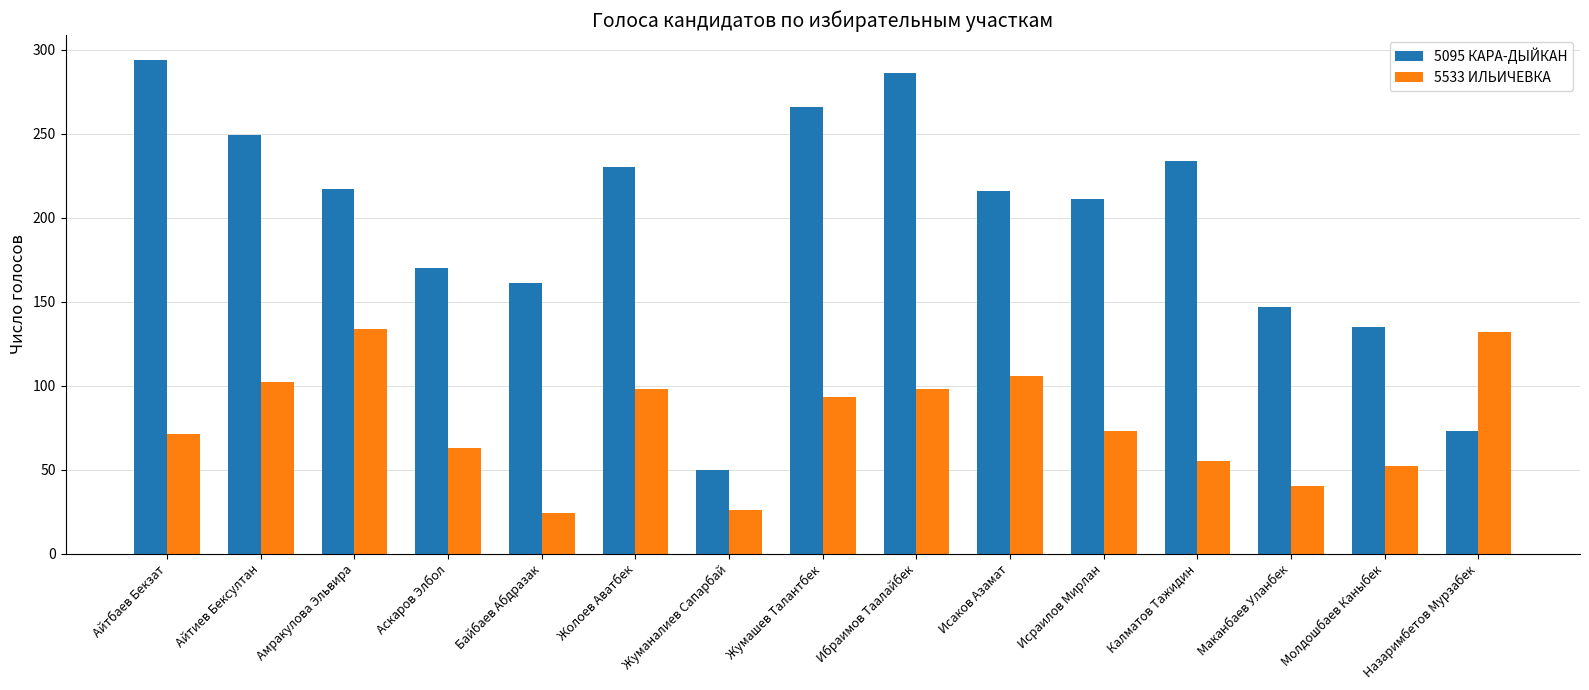

What is the difference between the second highest and minimum values in the 5533 ИЛЬИЧЕВКА series?

108